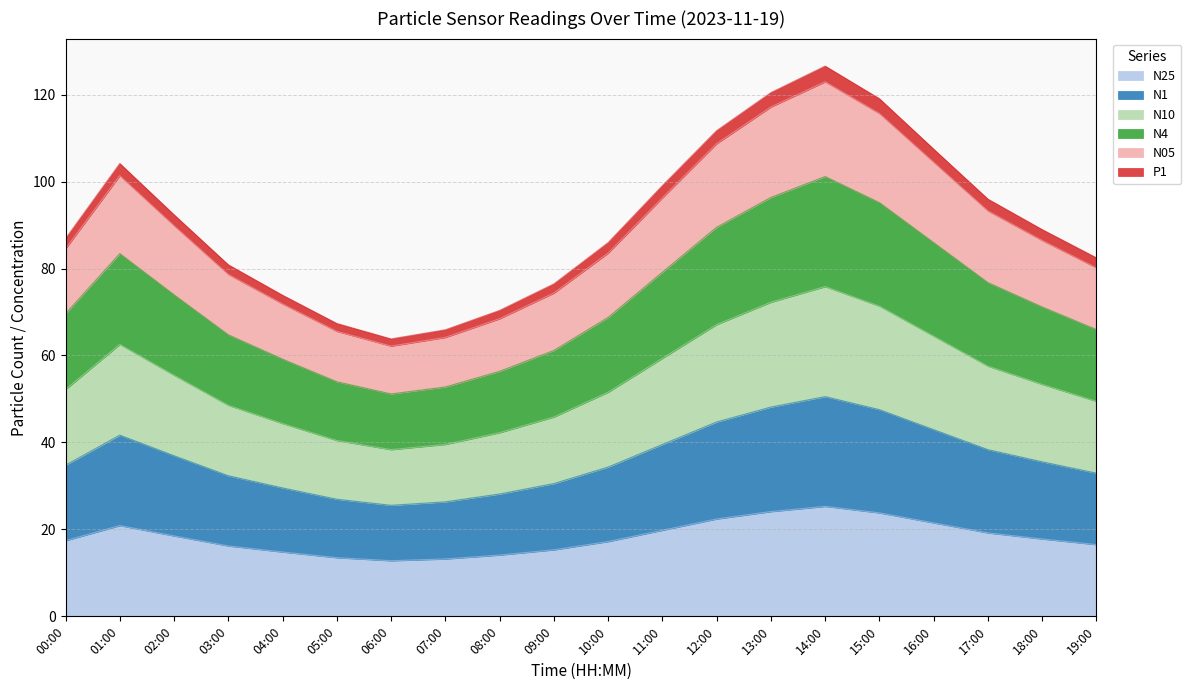

How many series are shown in this chart?

6